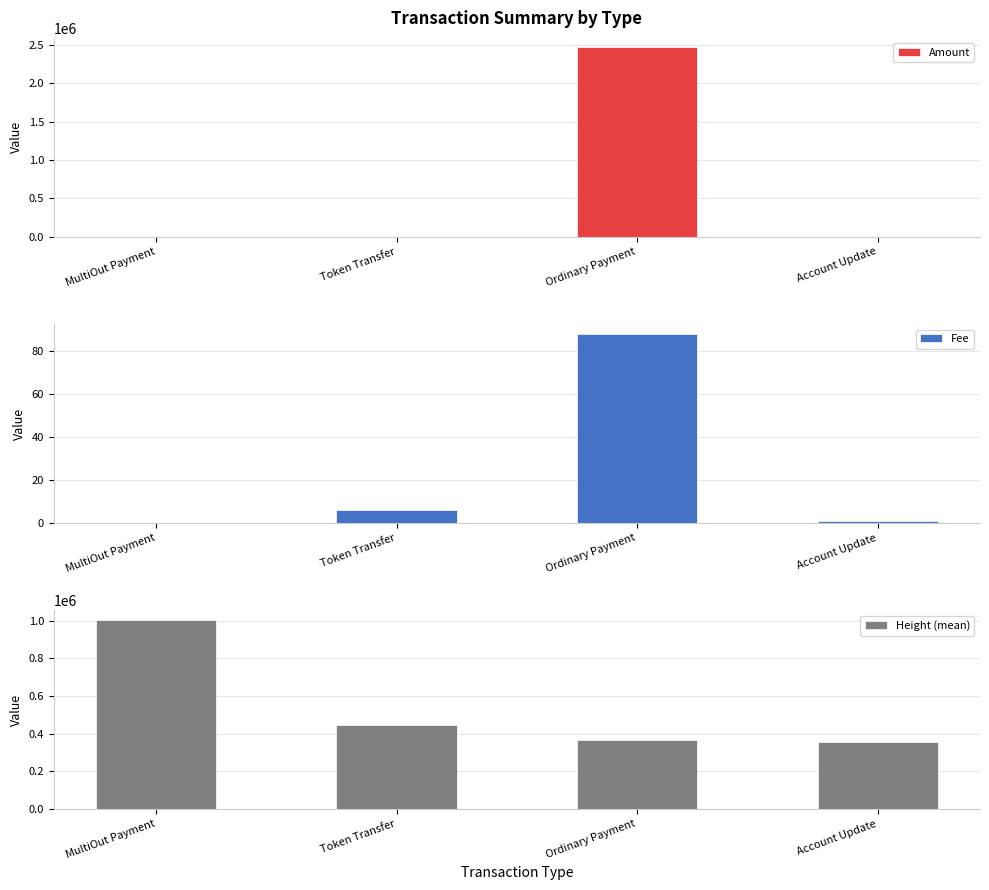

How many distinct data groups are displayed?

3